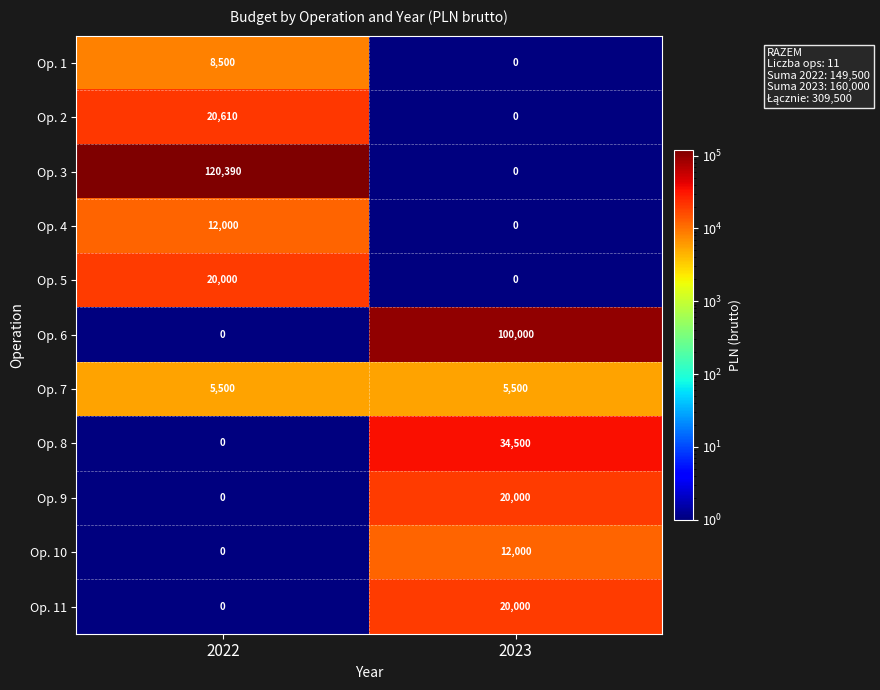

What is the total value across all series at 2023?

192000